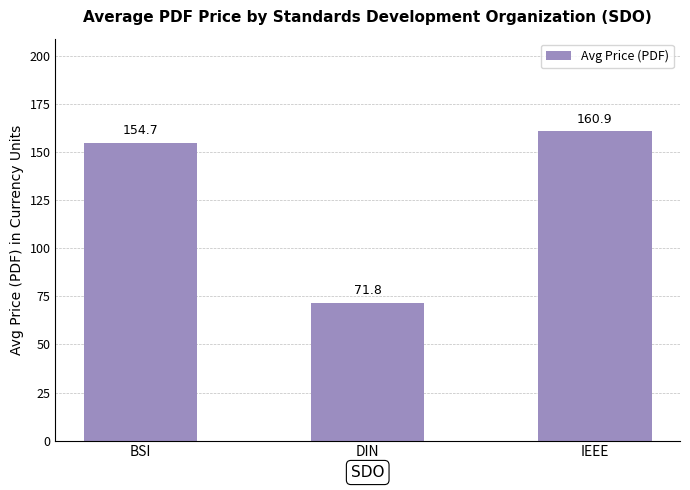

Count the number of values greater than 154.

2